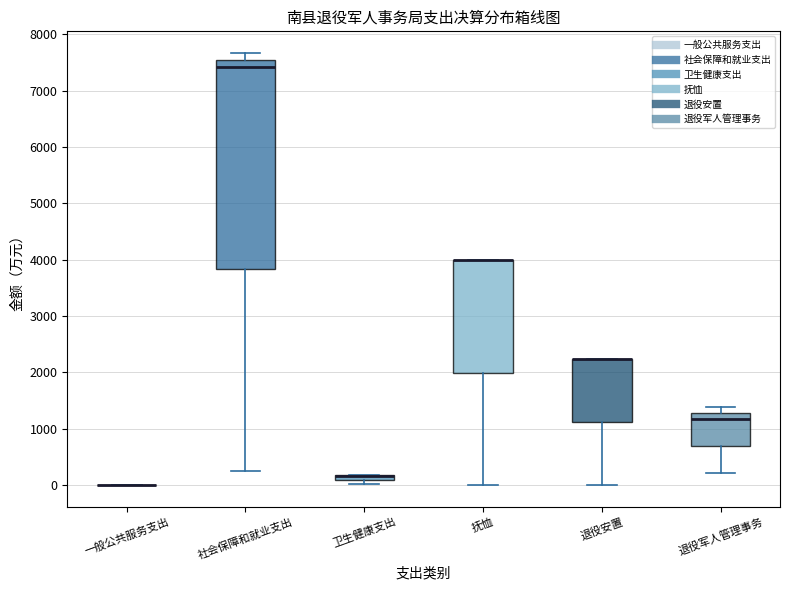

Where does the upper whisker of the box for 退役军人管理事务 end on the y-axis? The values are not printed on the chart, so give them approximately, as read against the axis.

1400